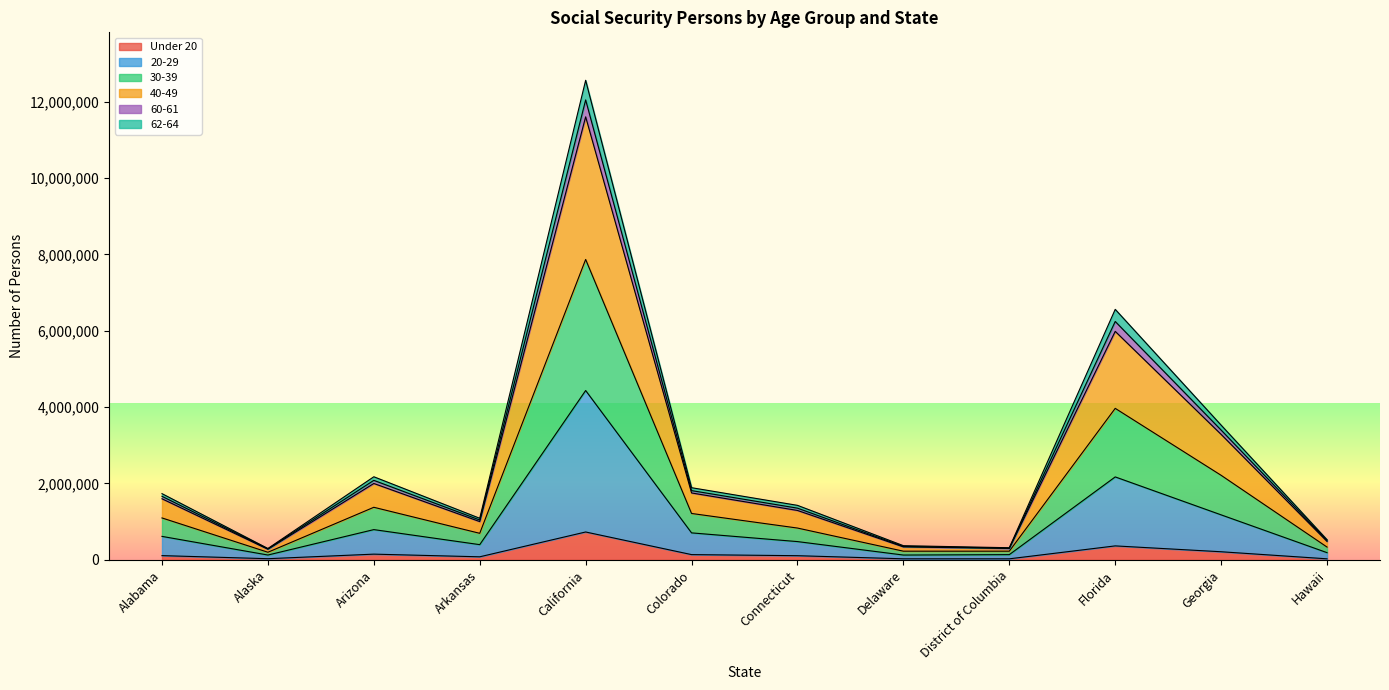

What are all the series names shown in the legend?

Under 20, 20-29, 30-39, 40-49, 60-61, 62-64